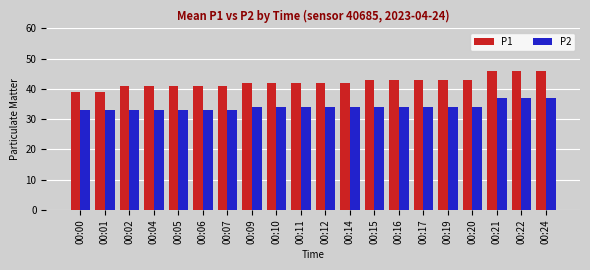

How many P2 values are between 33 and 34?

17